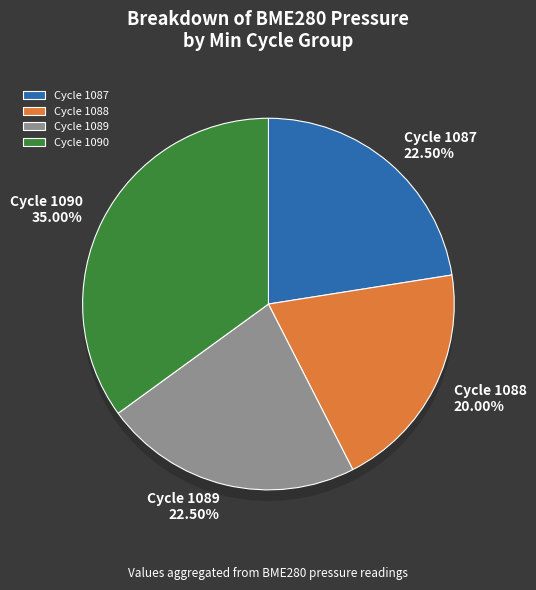

What percentage is NOT represented by 1088?

91.7%